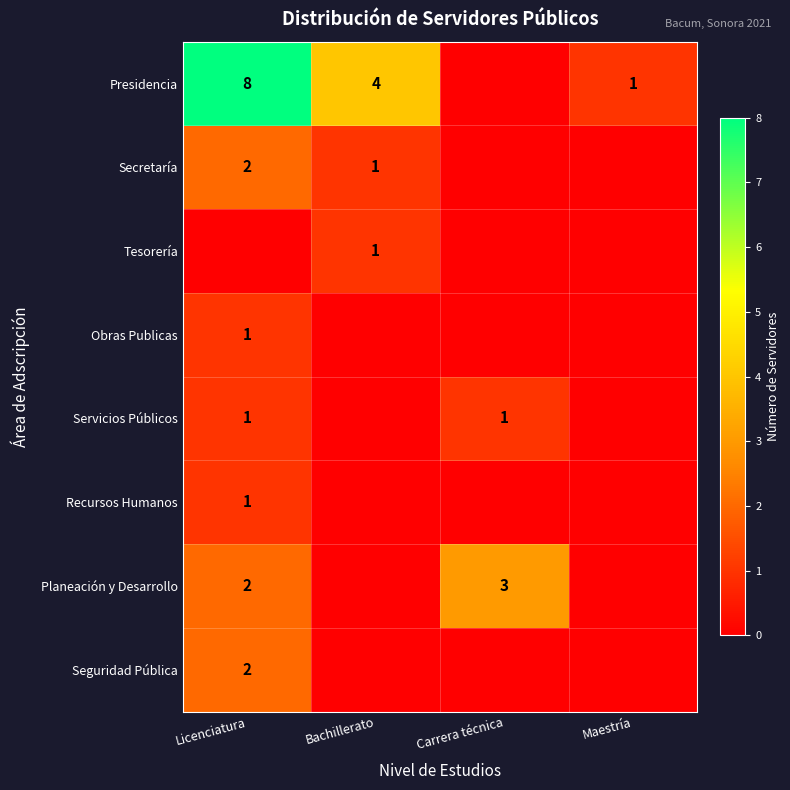

Between Carrera técnica and Bachillerato, which is larger?

Bachillerato